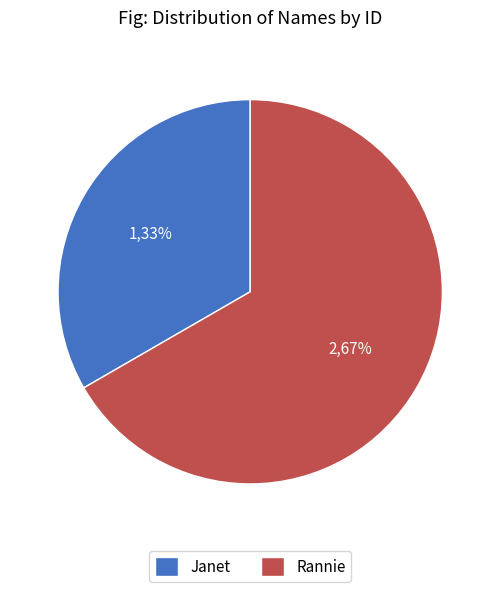

The Rannie slice represents 60% of the pie. True or false?

False